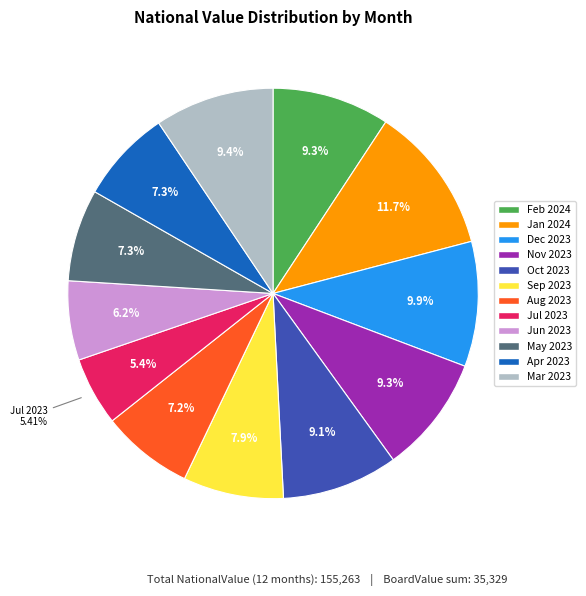

What percentage is the Sep 2023 slice, to the nearest percent?

8%